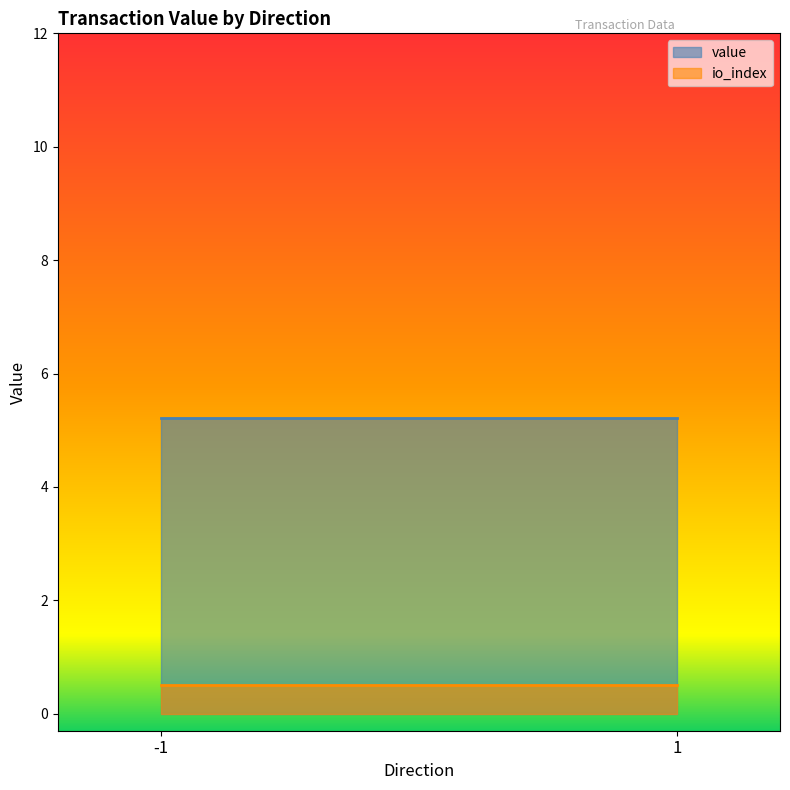

How many lines are shown in the chart?

2